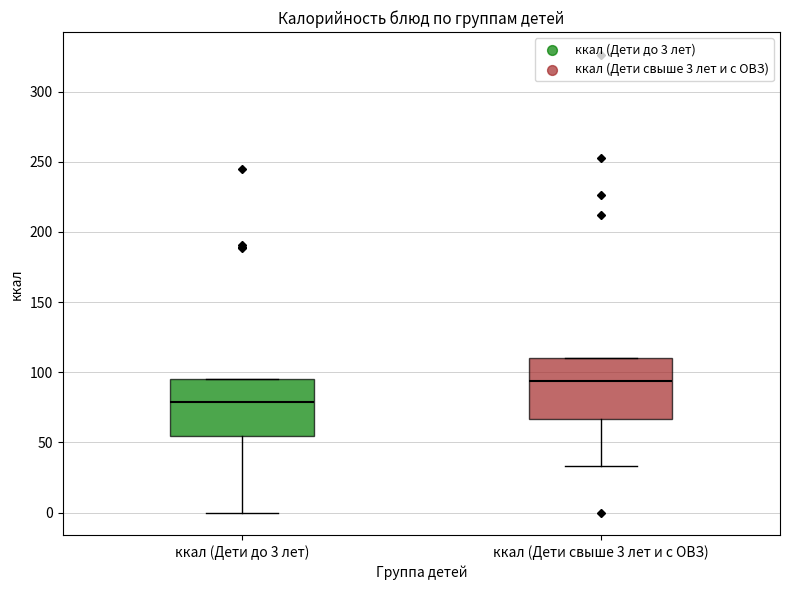

Which box has the highest median line?

ккал (Дети свыше 3 лет и с ОВЗ)